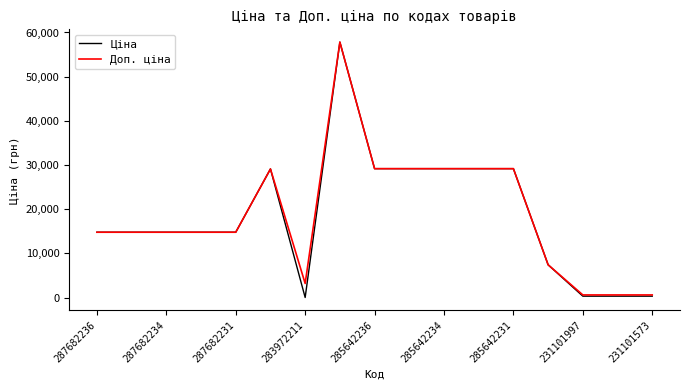

Which series has the largest range (max minus min)?

Ціна